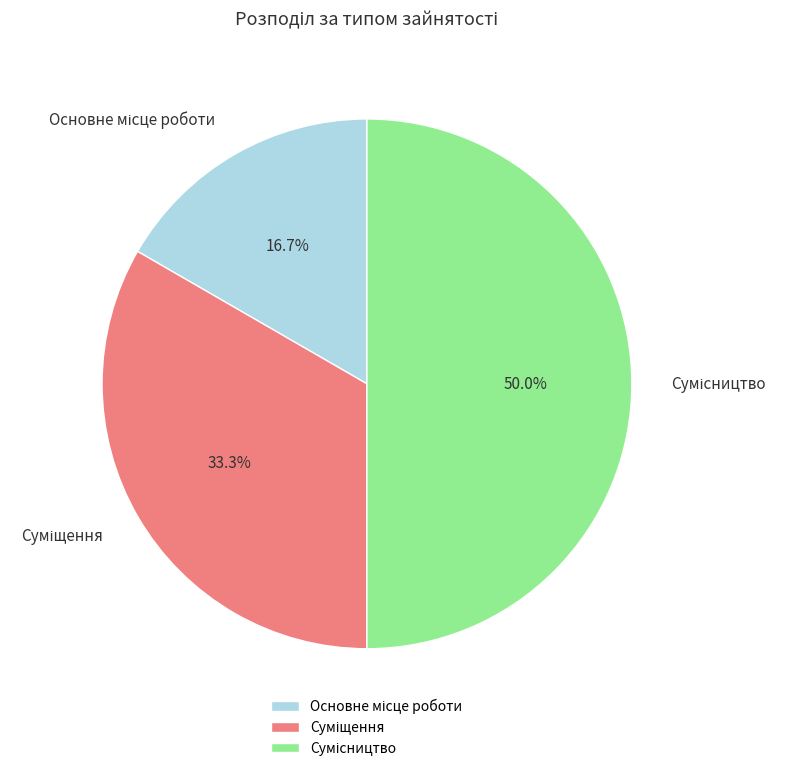

What percentage is NOT represented by Основне місце роботи?

83.3%